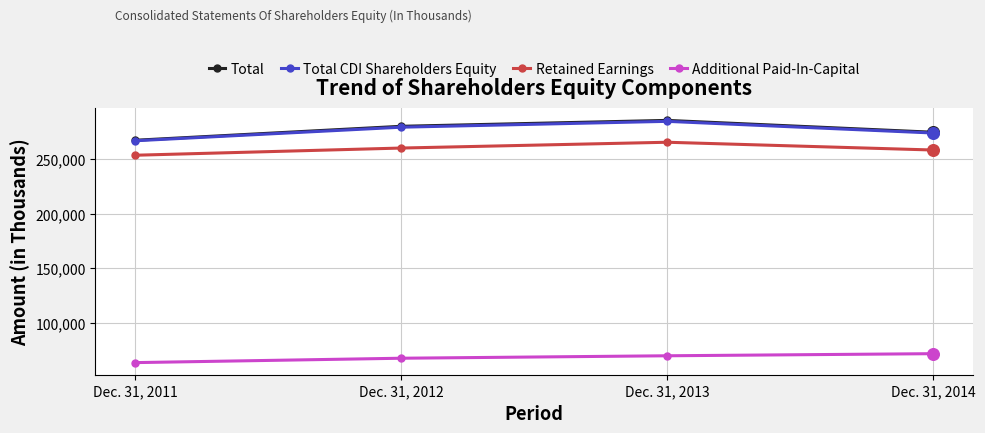

Which series has the largest range (max minus min)?

Total